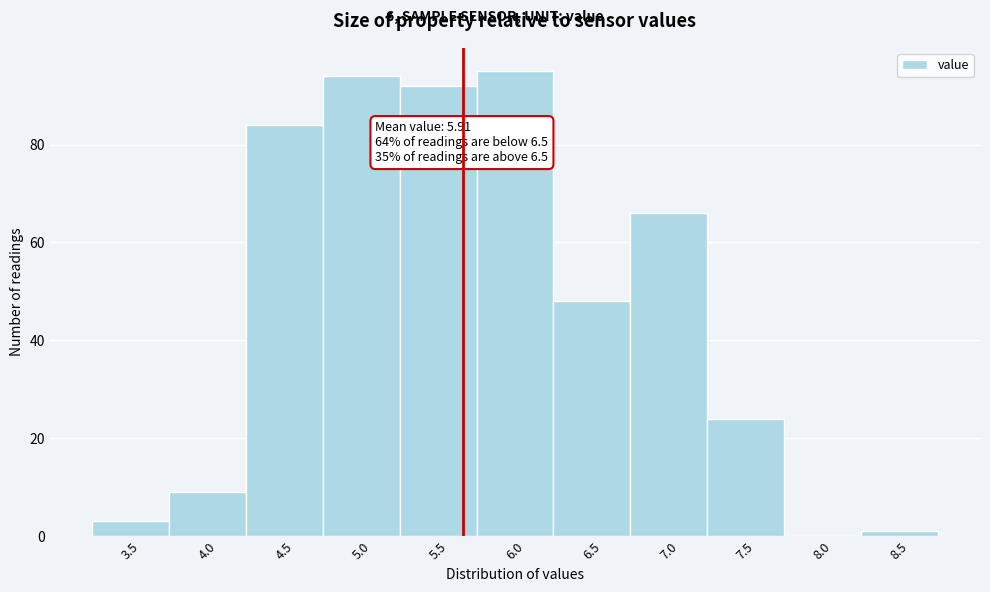

Reading right to left, transcribe all the data shown in this chart.

8.5=1	8.0=0	7.5=24	7.0=66	6.5=48	6.0=95	5.5=92	5.0=94	4.5=84	4.0=9	3.5=3